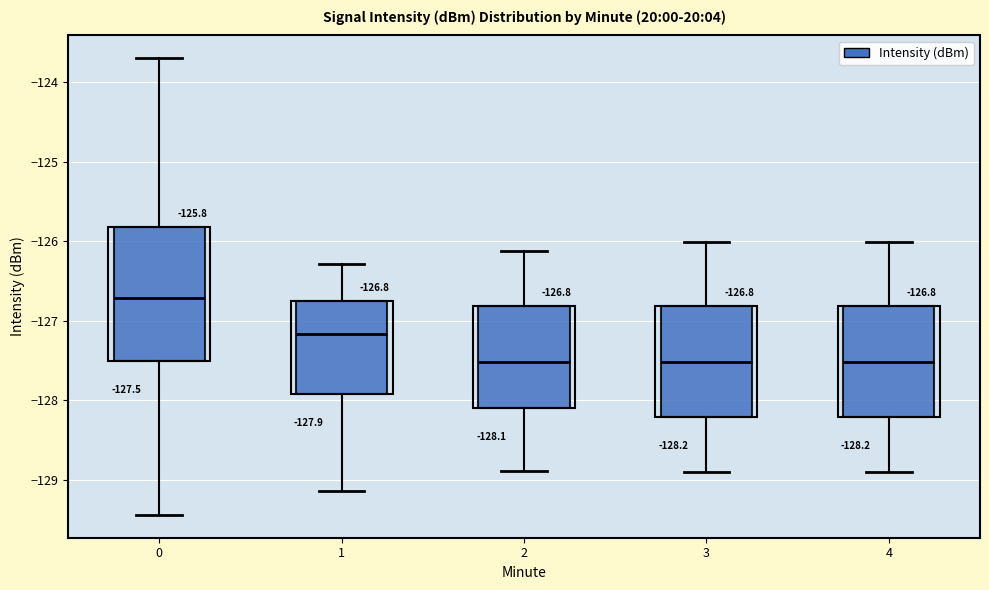

Which box has the highest median line?

0